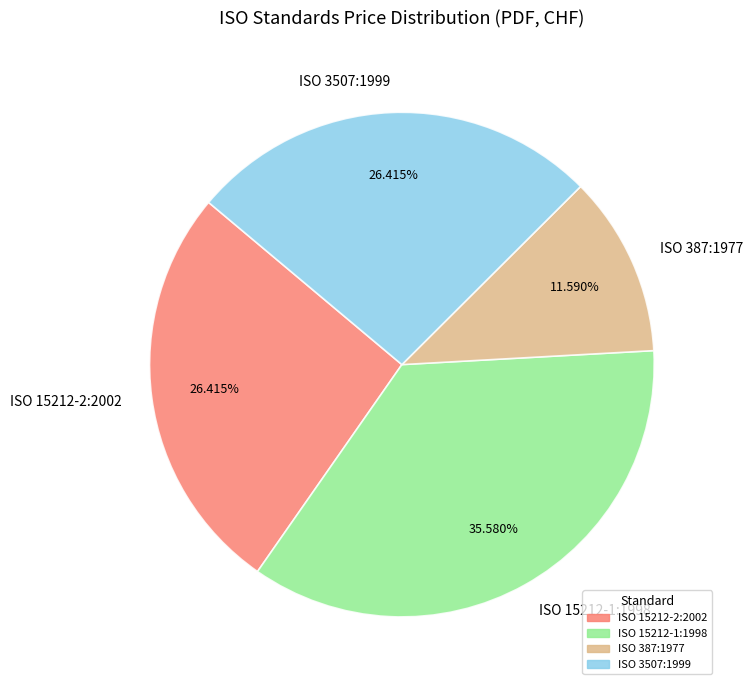

To the nearest percent, what is the average slice percentage?

25%